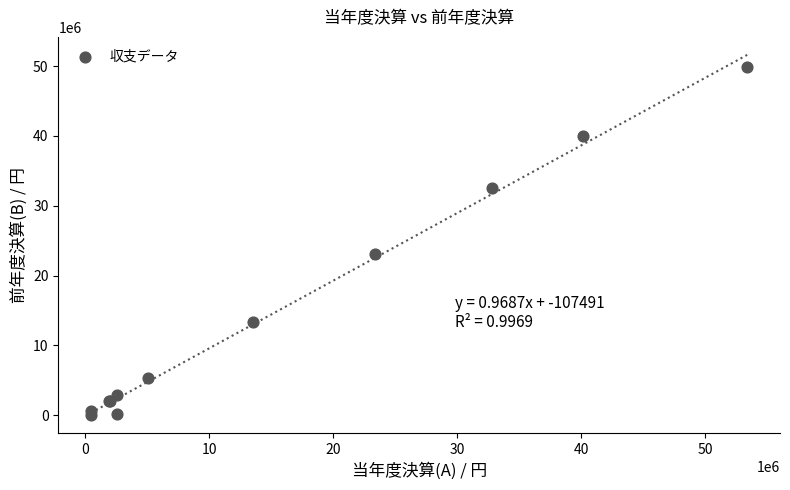

What Y value in the scatter plot is closest to 24969930?

23044769